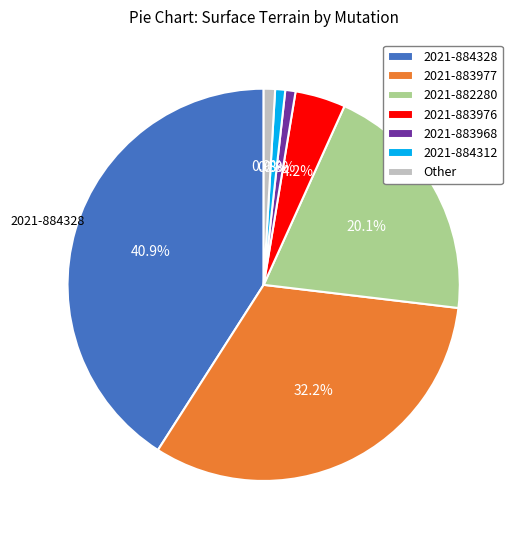

Is the sum of 2021-883968 and 2021-883977 greater than half?

No